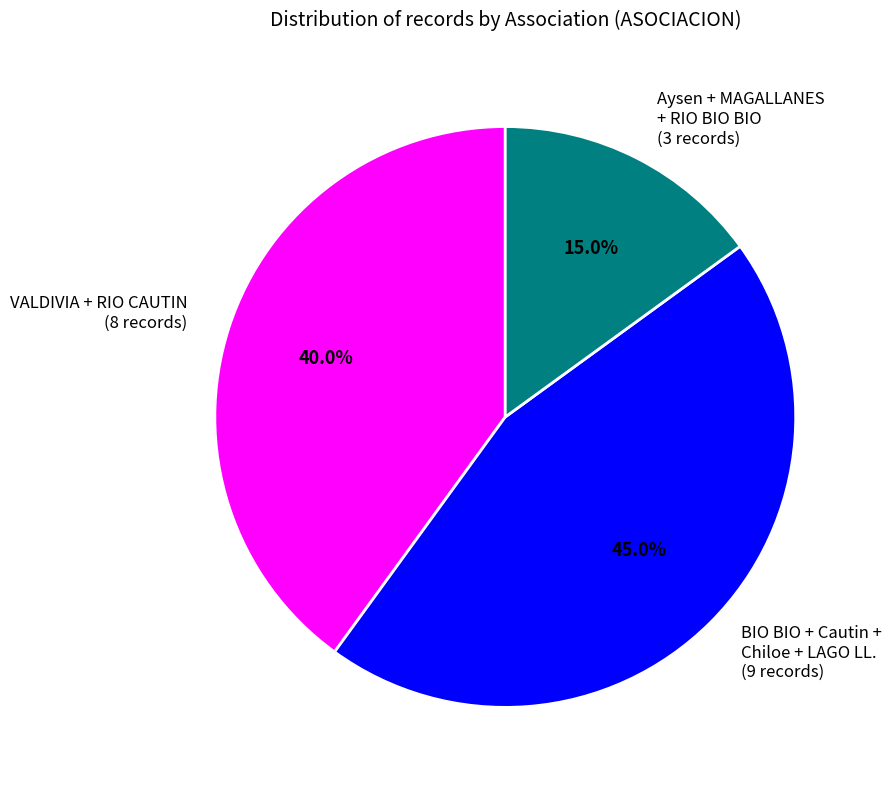

Between Aysen + MAGALLANES + RIO BIO BIO (3 records) and BIO BIO + Cautin + Chiloe + LAGO LL. (9 records), which is larger?

BIO BIO + Cautin + Chiloe + LAGO LL. (9 records)